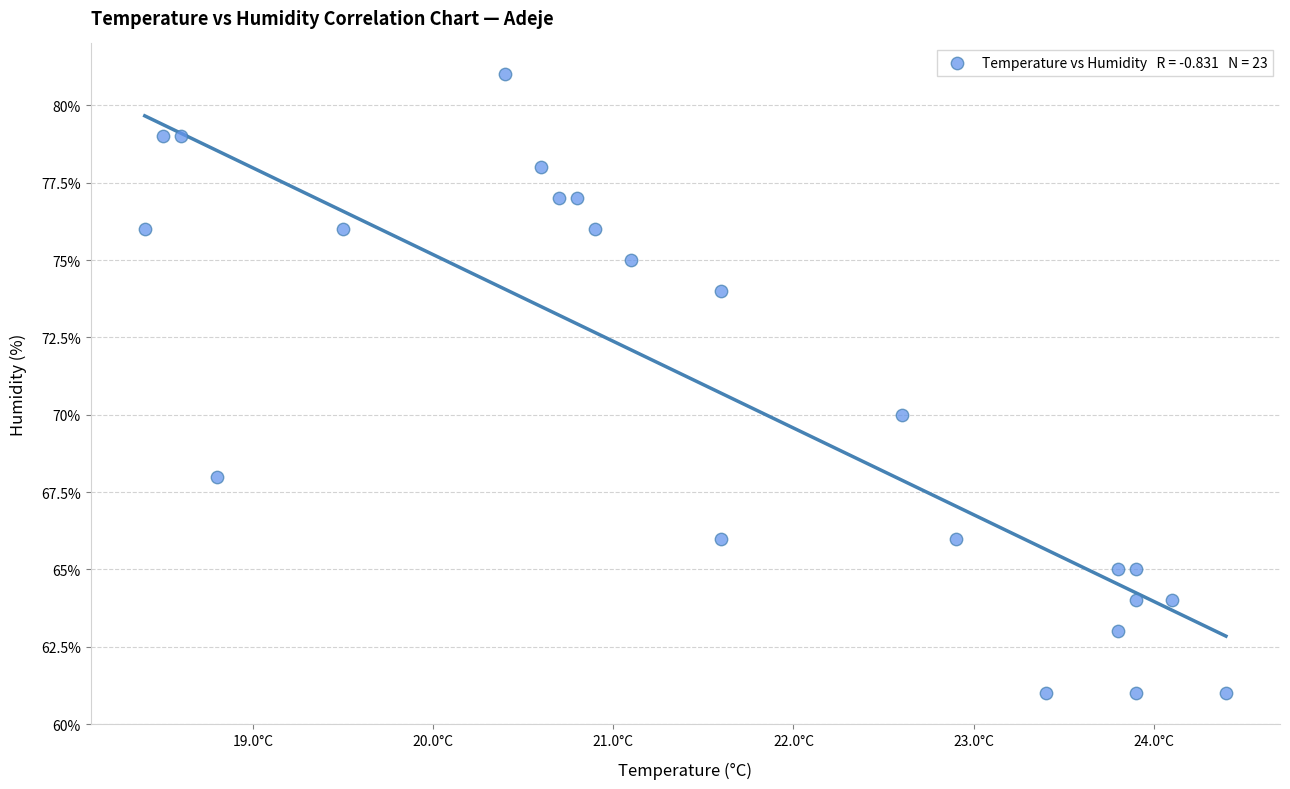

What Y value in the scatter plot is closest to 71?

70